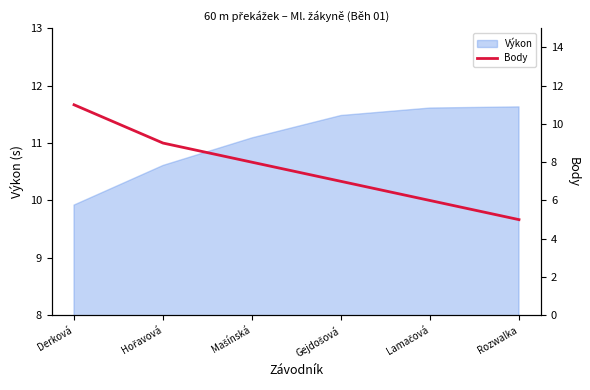

How many values are below 8?

3